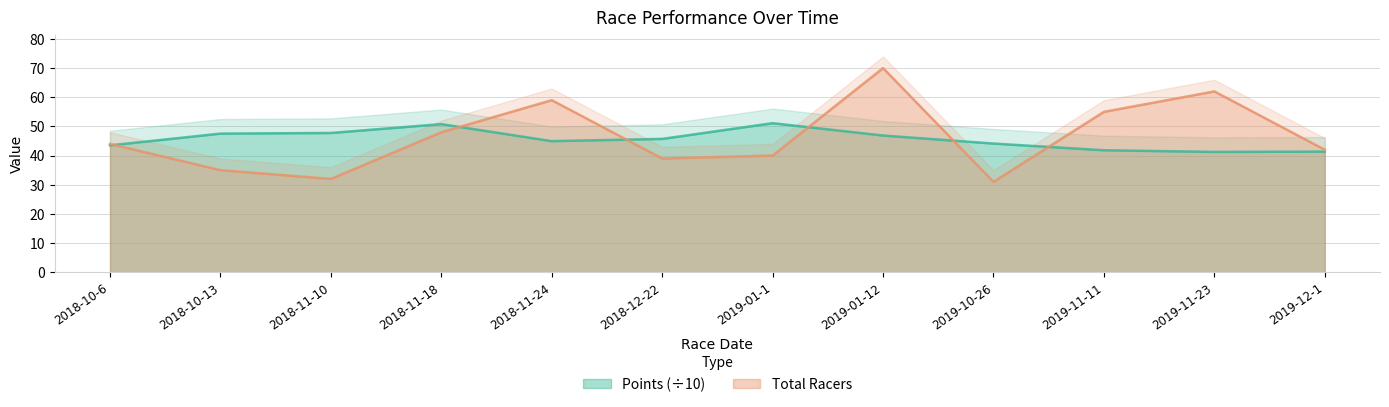

How many lines are shown in the chart?

2